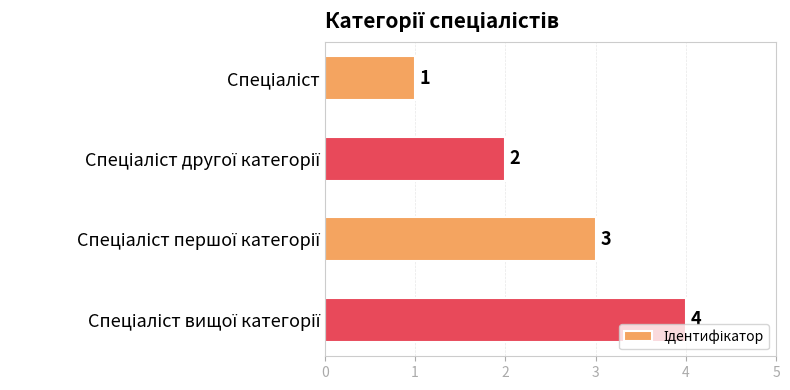

How many bars are there in total?

4